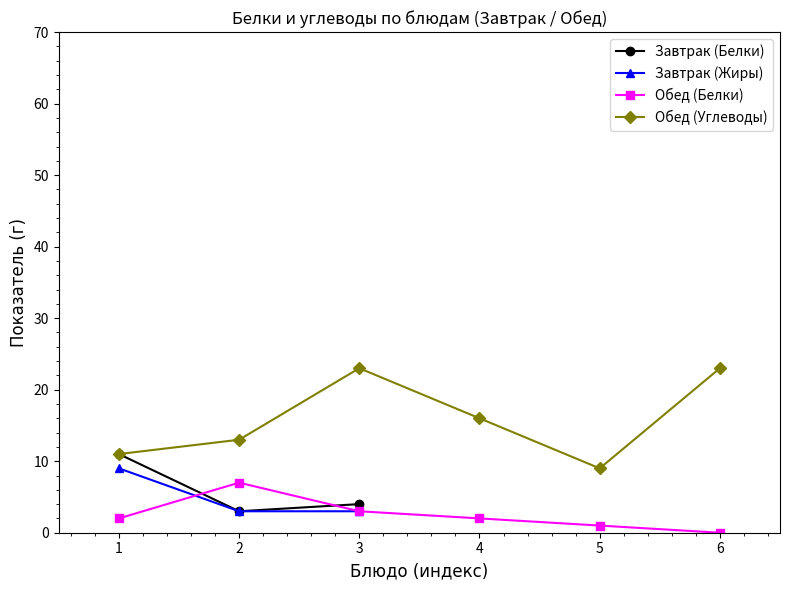

The Завтрак (Жиры) series shows 3 at 2. True or false?

True